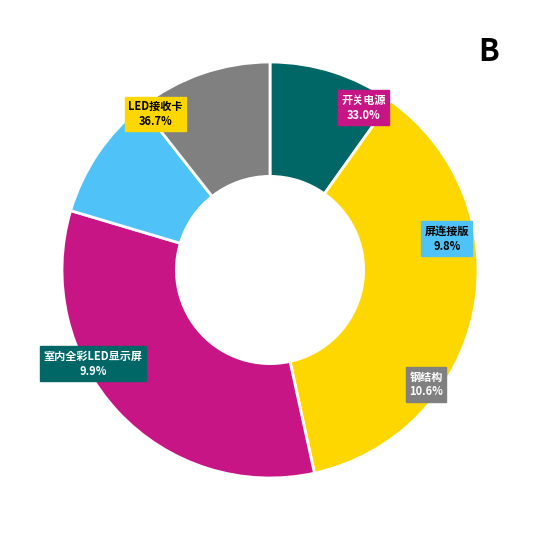

The 屏连接版 slice represents 13% of the pie. True or false?

False